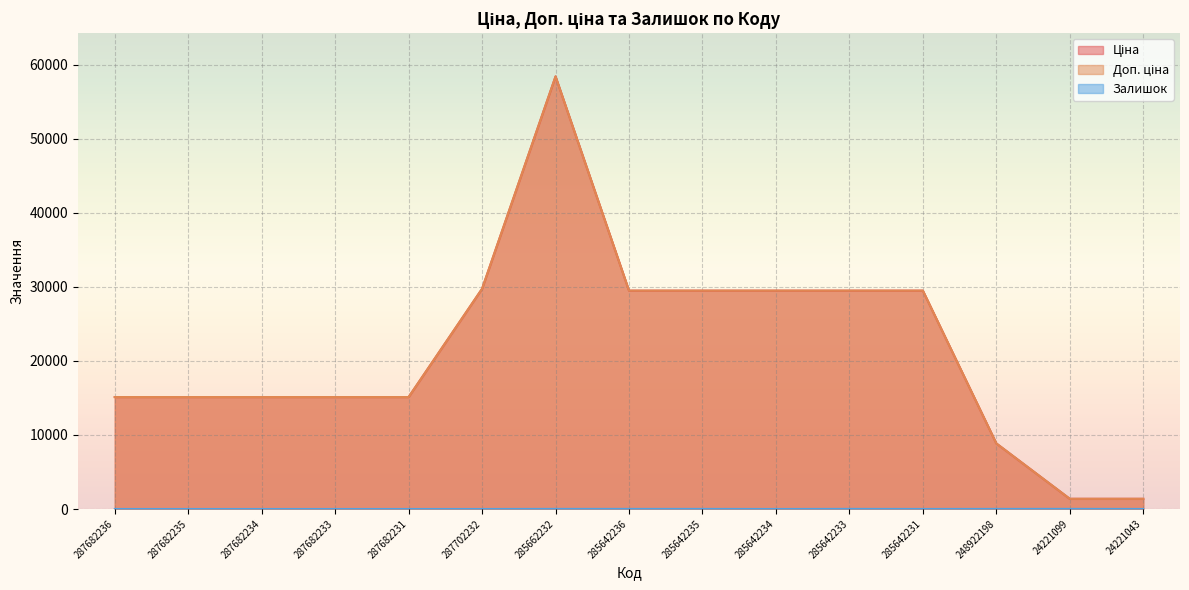

How many lines are shown in the chart?

3